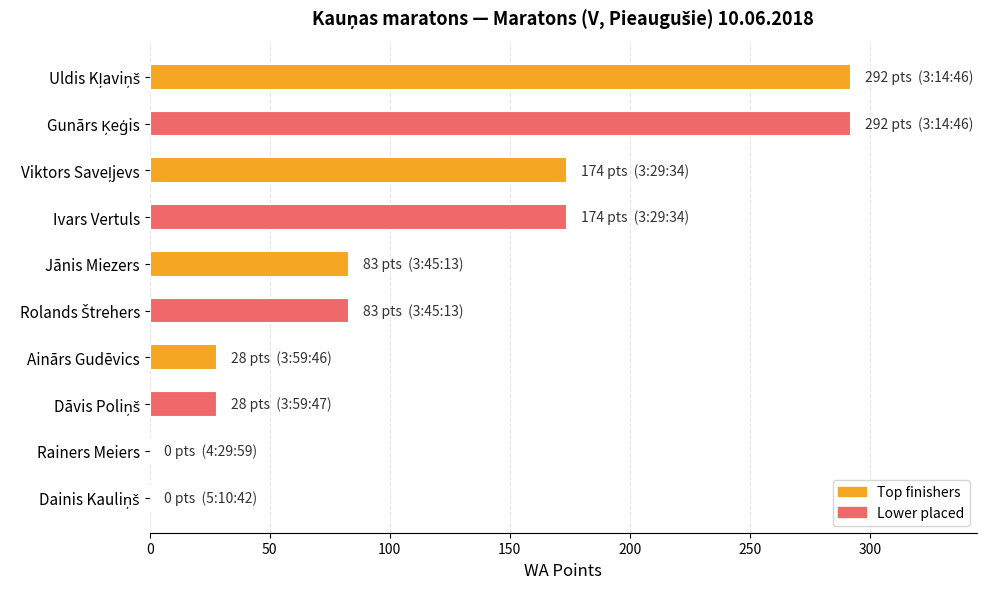

What is the maximum value shown in the chart?

292